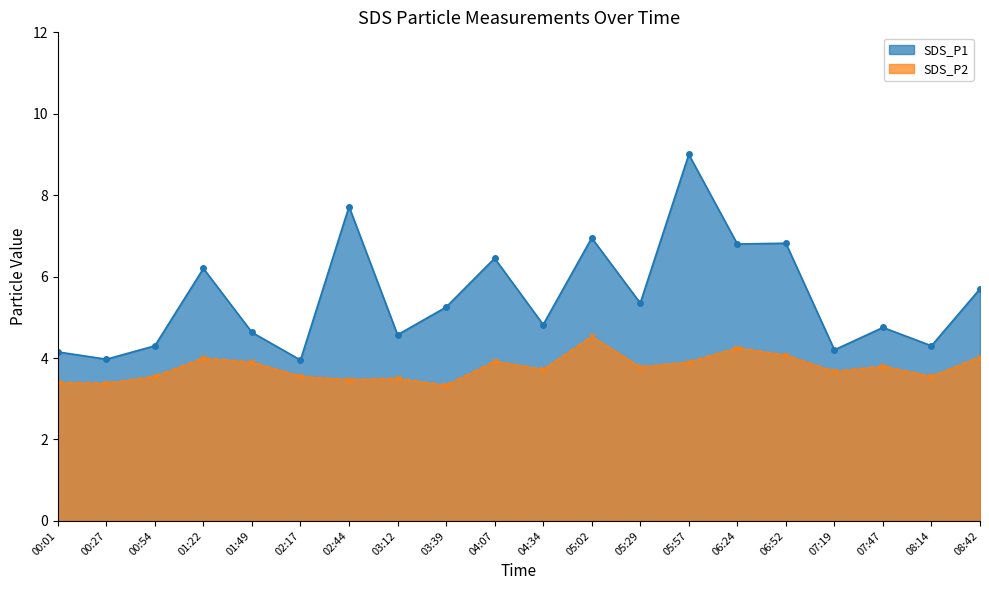

At which category does the chart reach its minimum across all series?

03:39